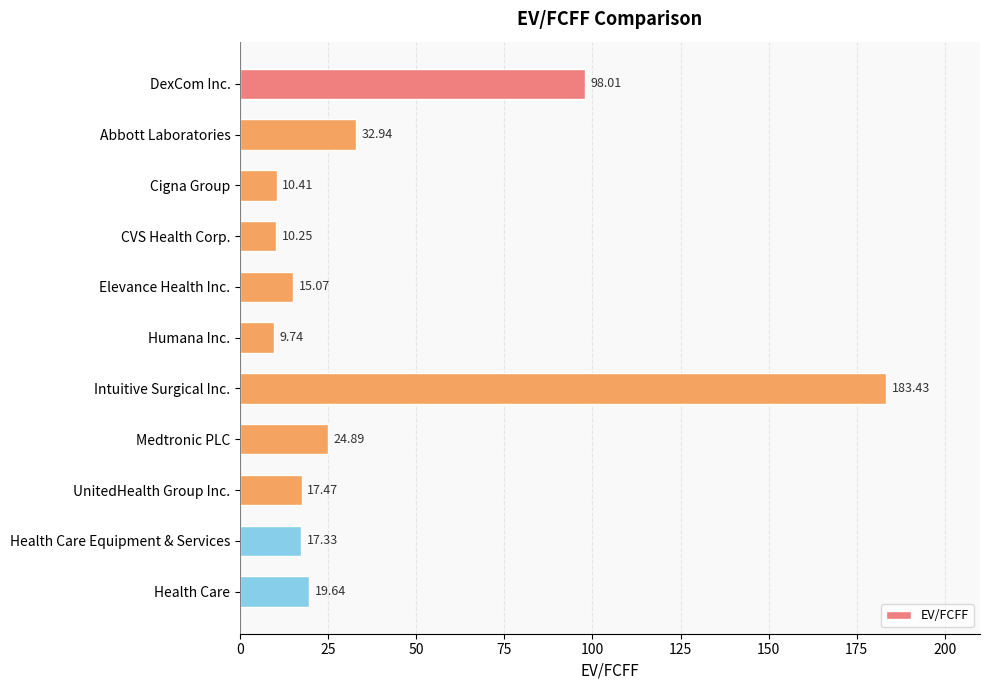

What is the difference between the maximum and second lowest values?

173.2